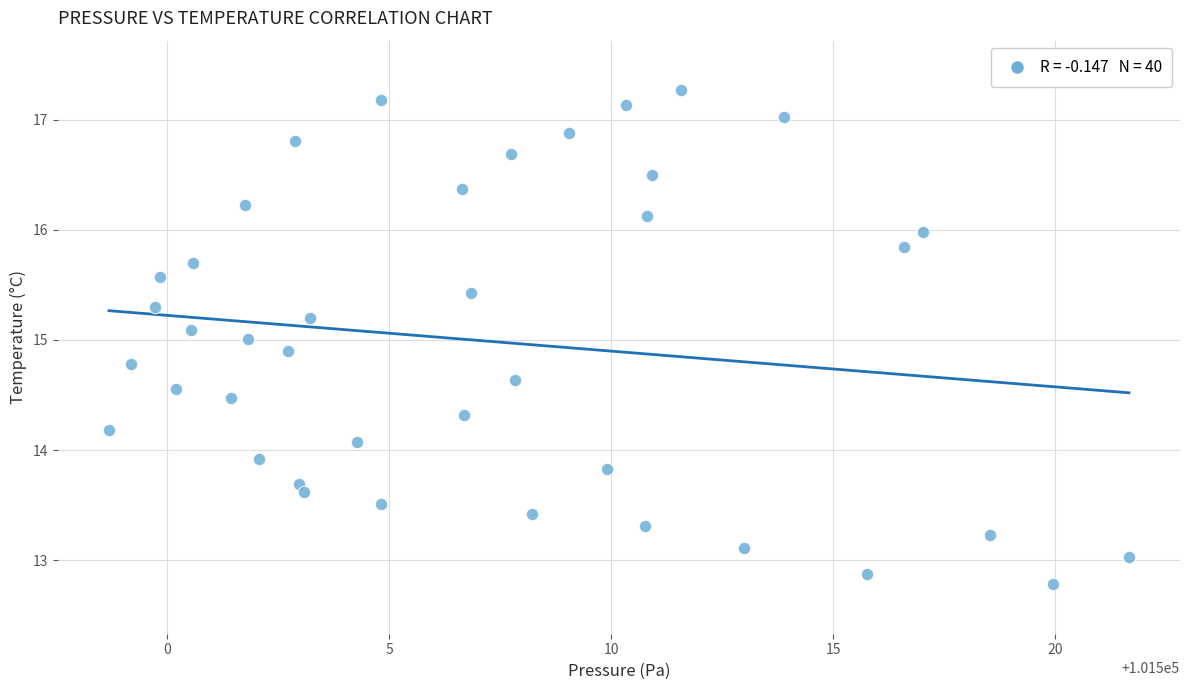

What is the range of Y values (max minus min)?

4.5